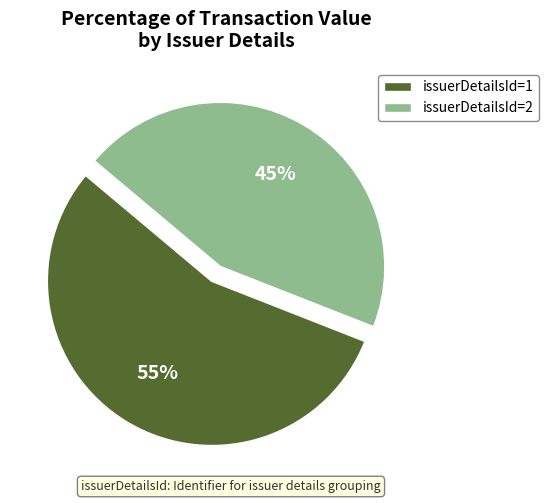

Does any single category account for the majority?

Yes